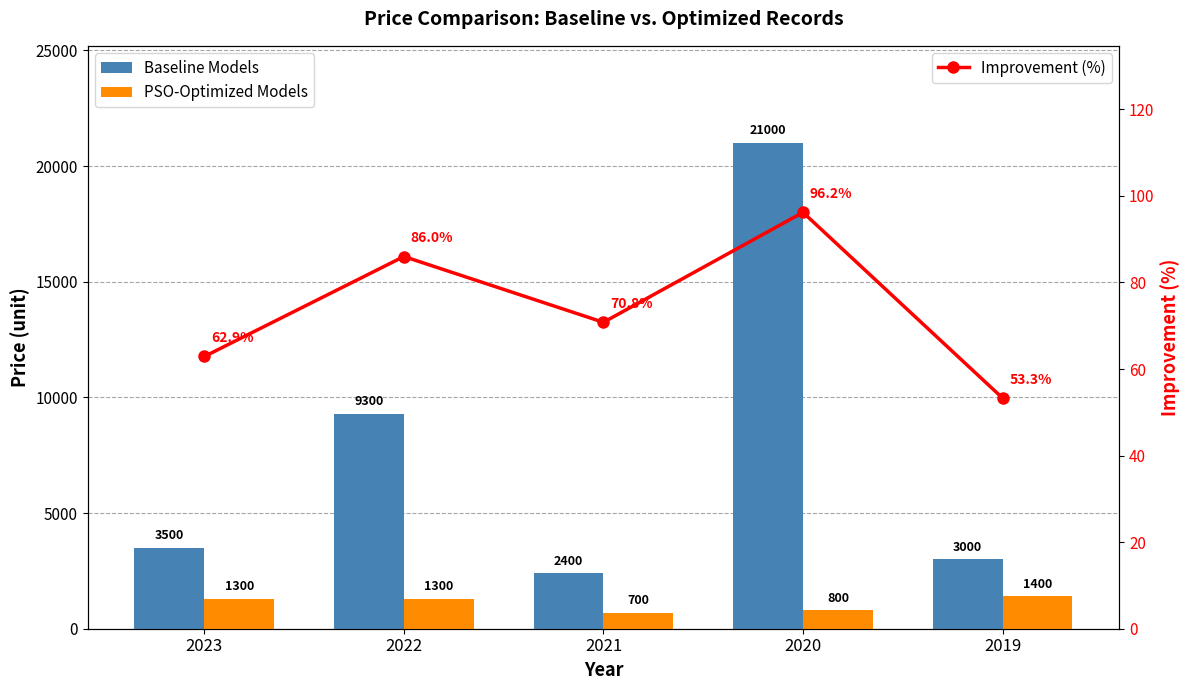

What is the average value of the Baseline Models series?

7840.0